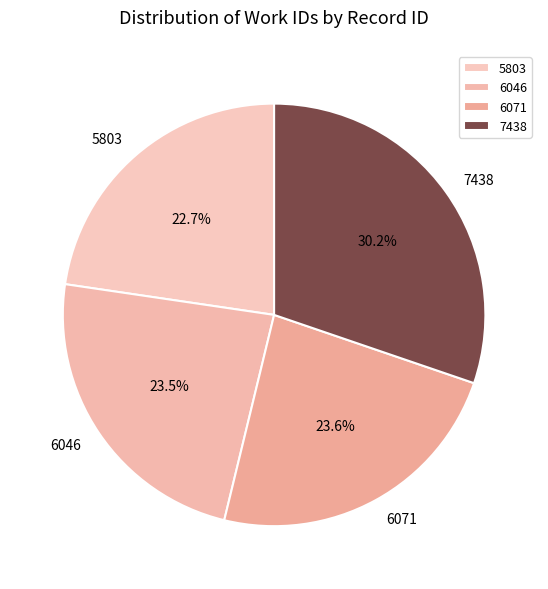

Which has a higher value, 6071 or 5803?

6071